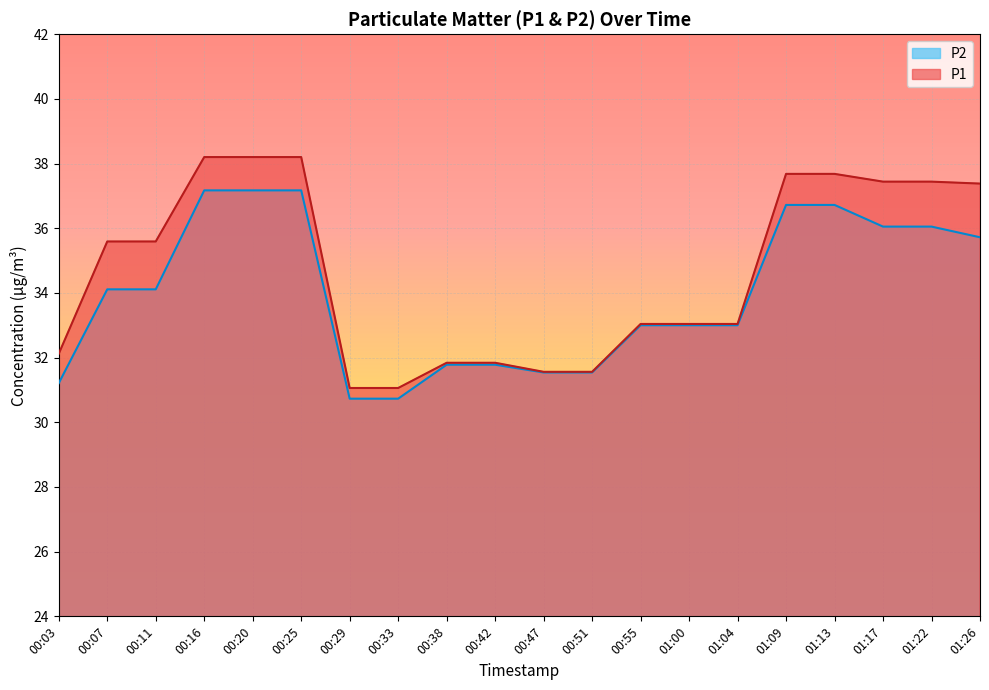

The value of P1 at 00:25 is 54.7. True or false?

False